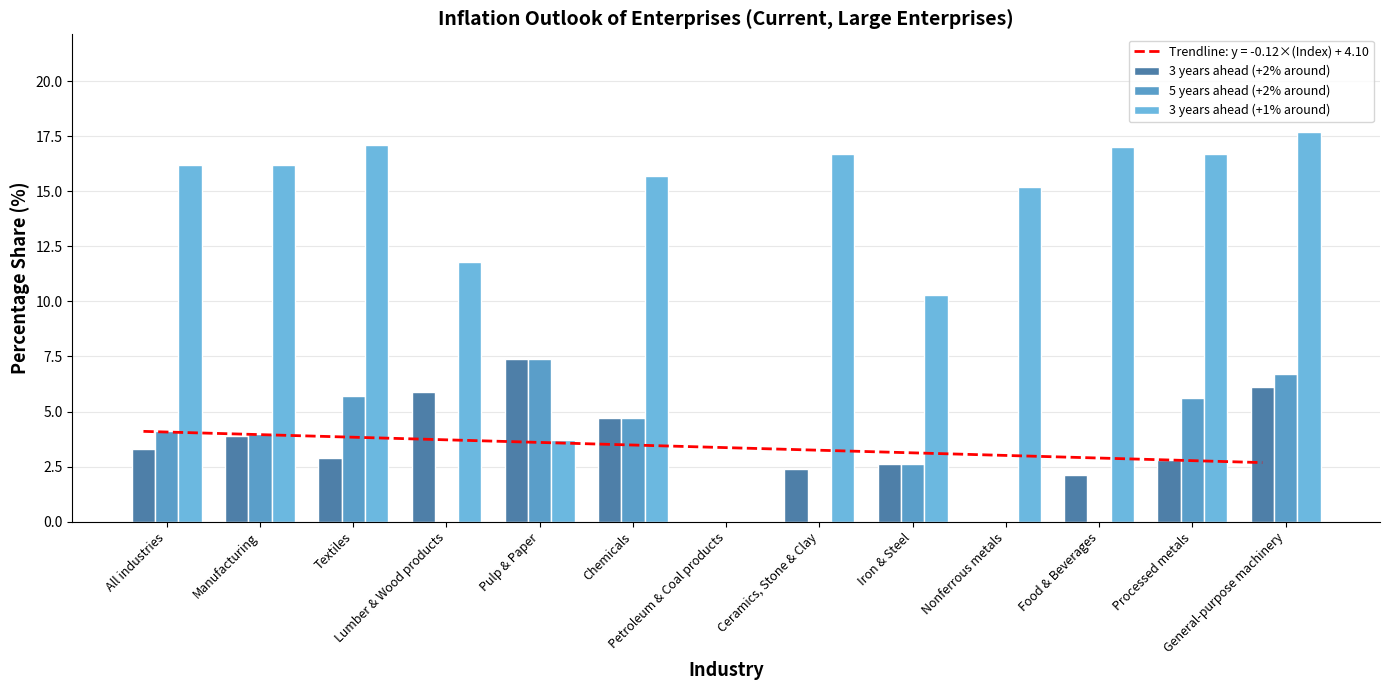

What is the sum of all 5 years ahead (+2% around) values?

40.8